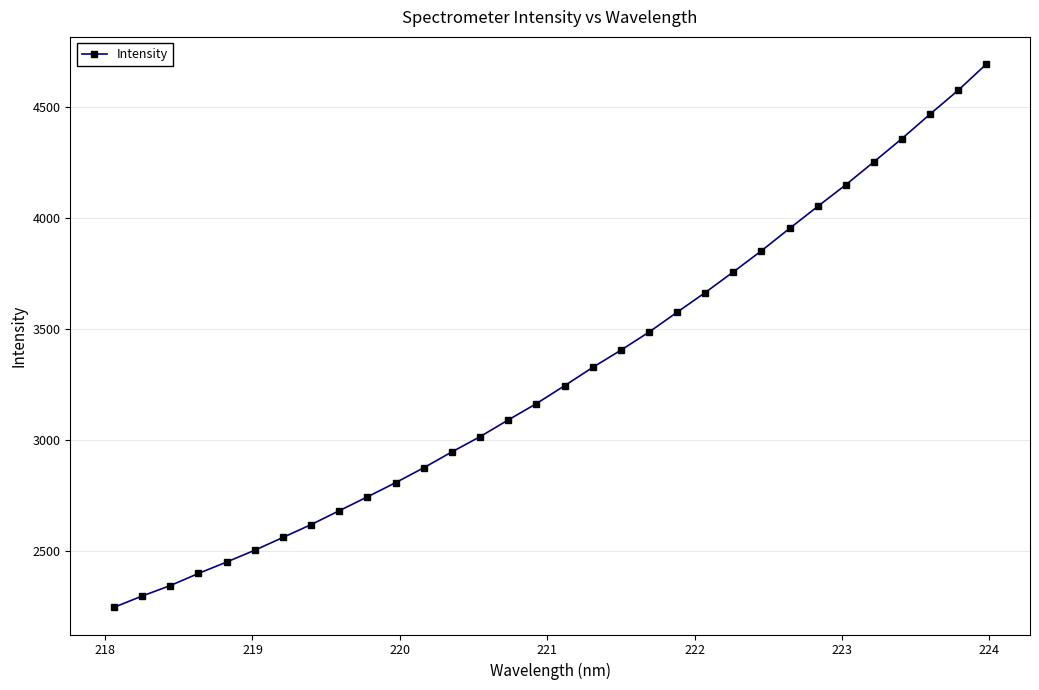

What is the greatest value displayed?

4692.3